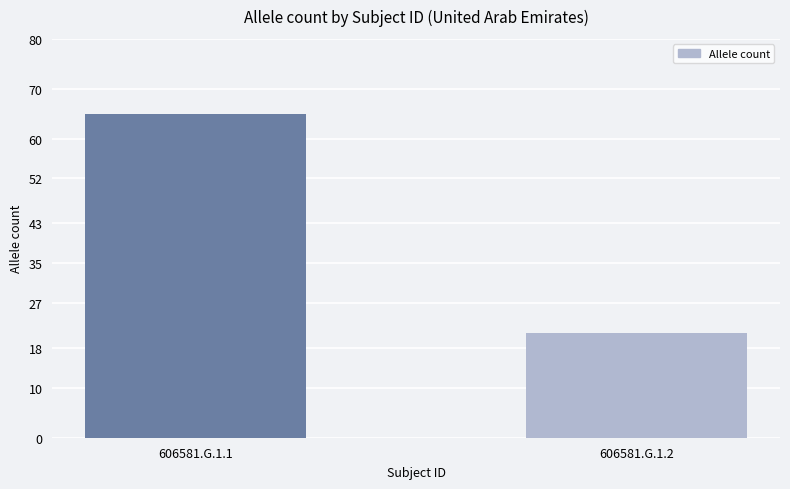

What is the change in value from 606581.G.1.1 to 606581.G.1.2?

-44